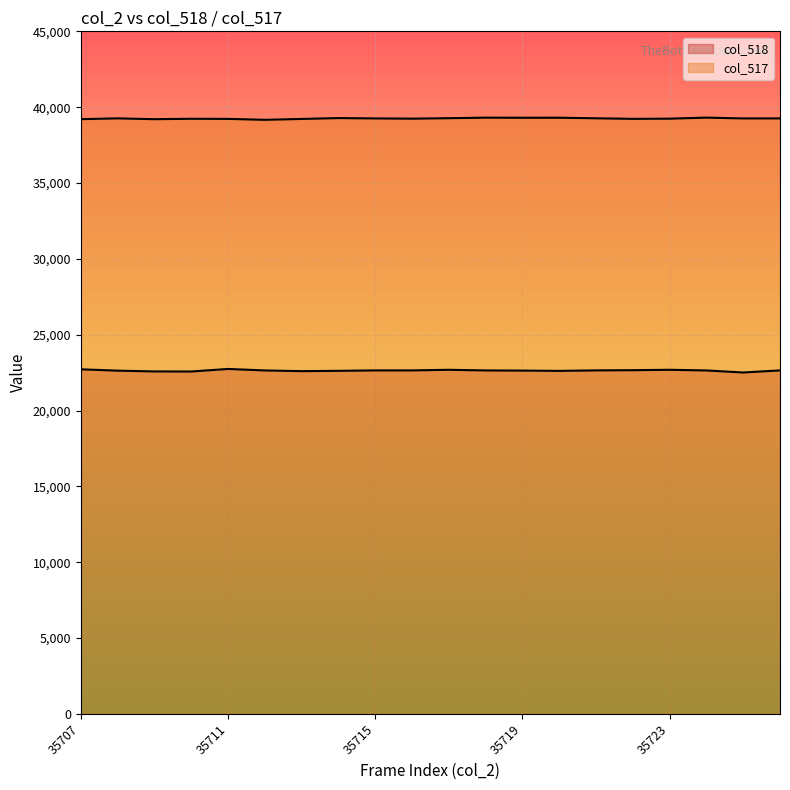

List the series in order of their peak value, highest first.

col_517, col_518